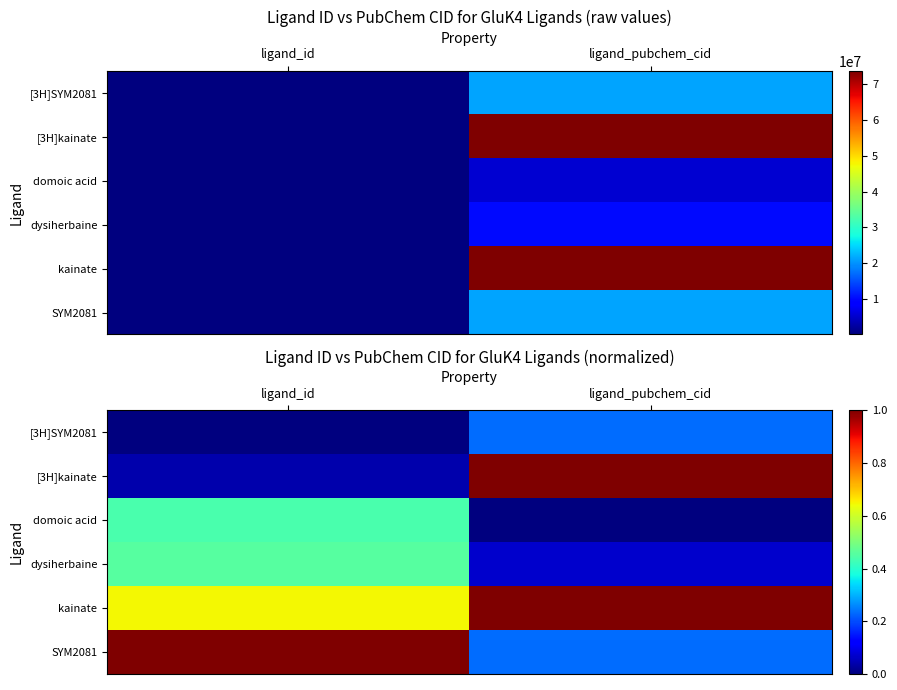

Count the domoic acid values in the range 0 to 1.

2